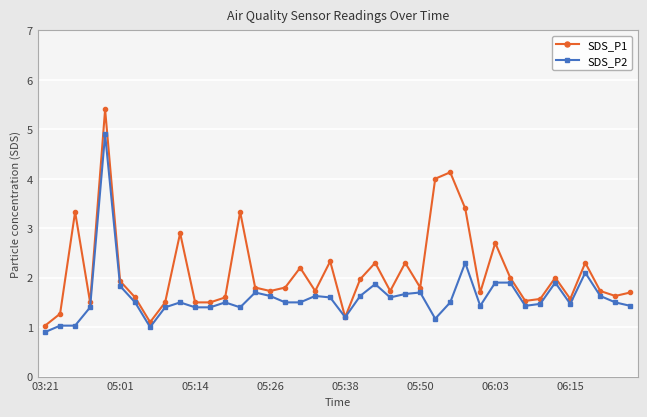

What is the difference between the maximum and minimum values in the SDS_P2 series?

4.0